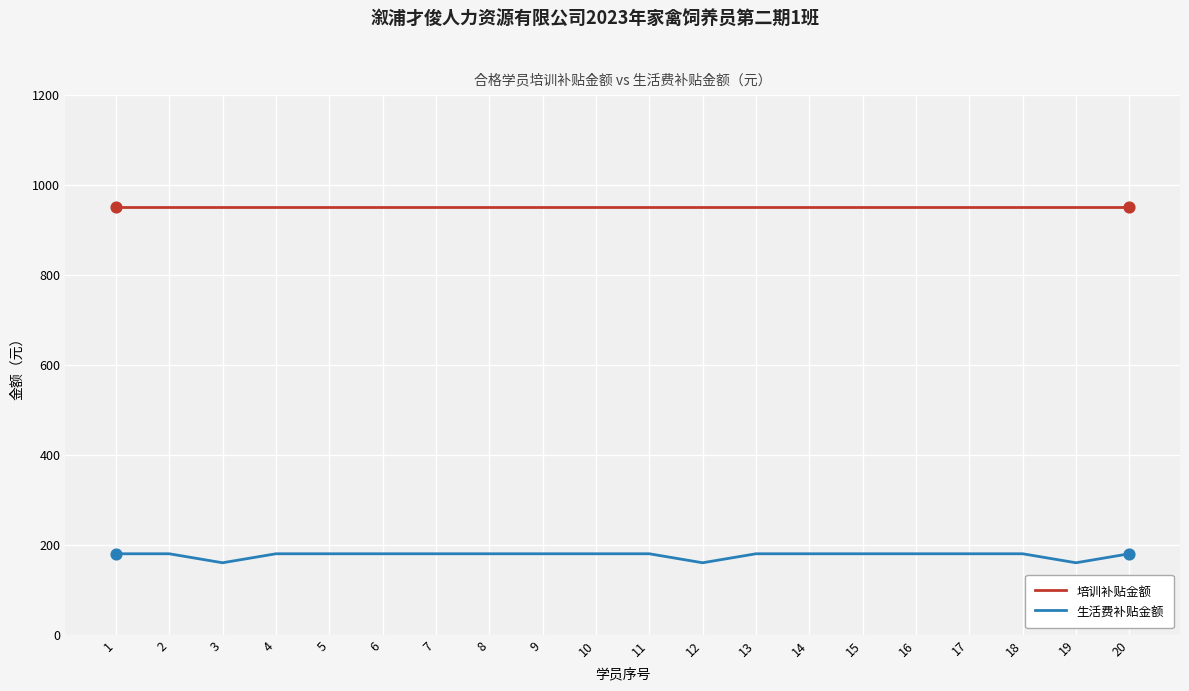

What are all the series names shown in the legend?

培训补贴金额, 生活费补贴金额